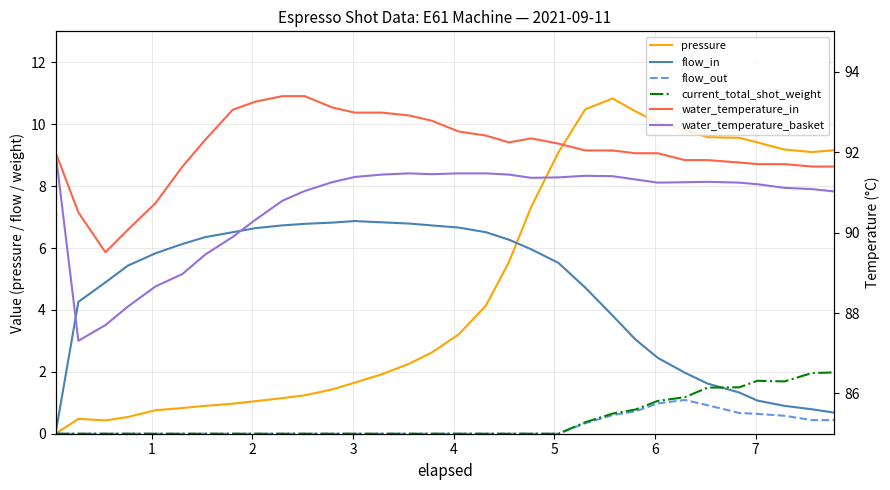

What is the sum of all current_total_shot_weight values?

14.4